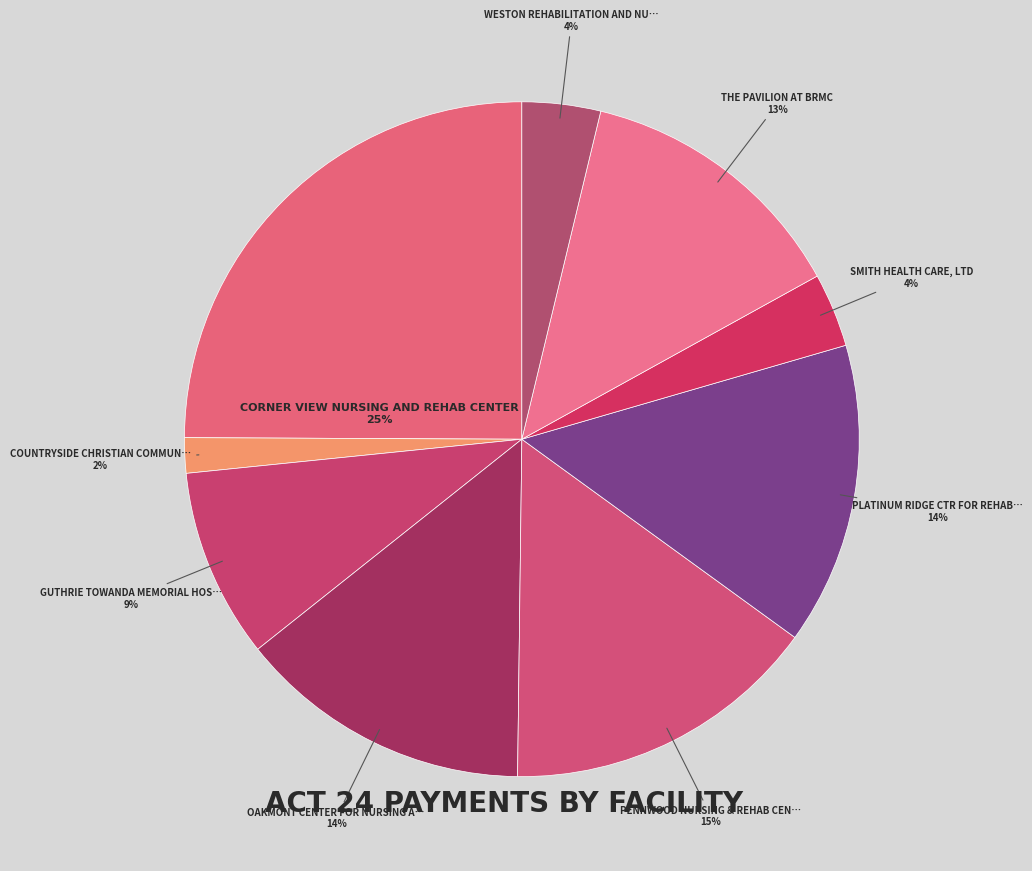

How many slices are in this pie chart?

9